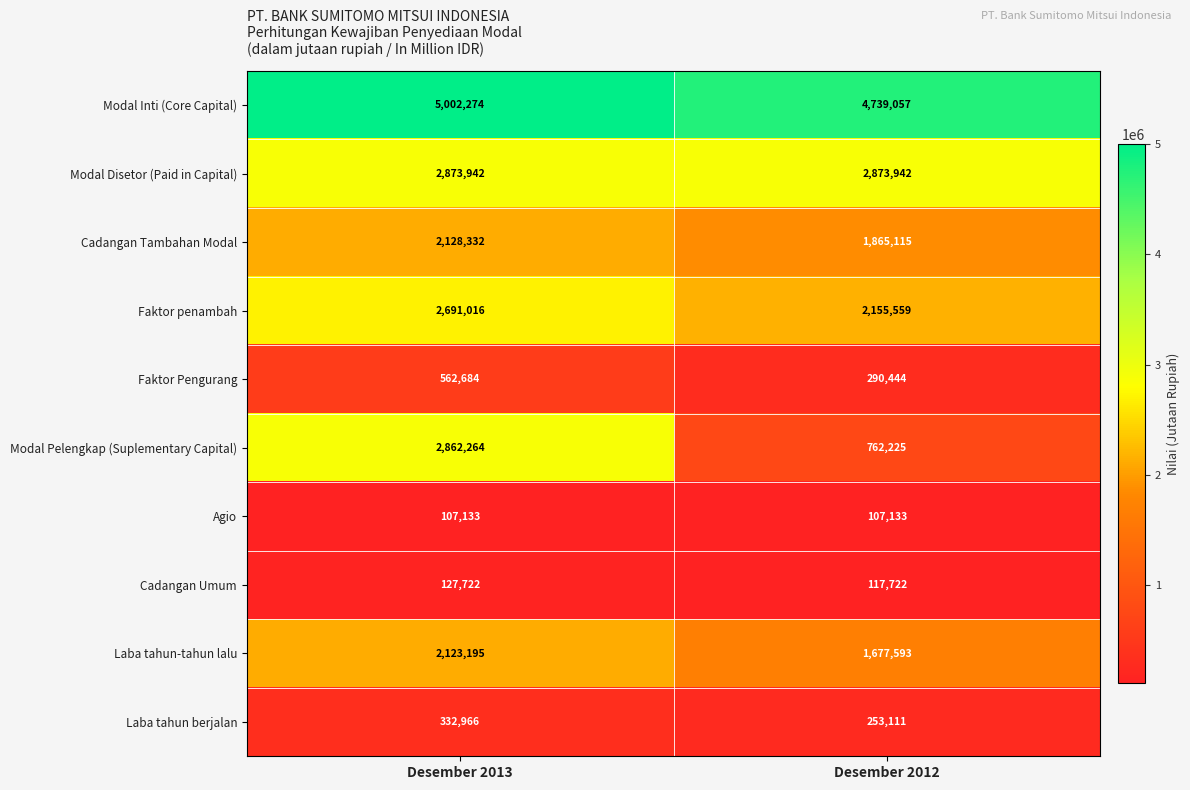

Which series has the largest total across all categories?

Modal Inti (Core Capital)